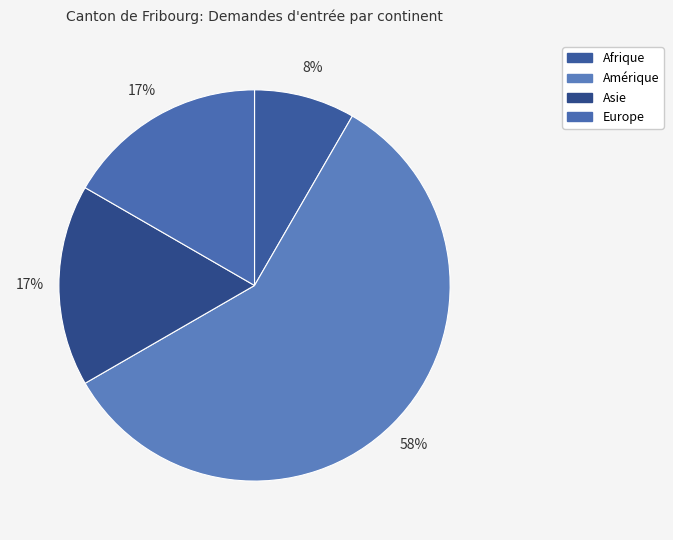

Which slice is the largest?

Amérique